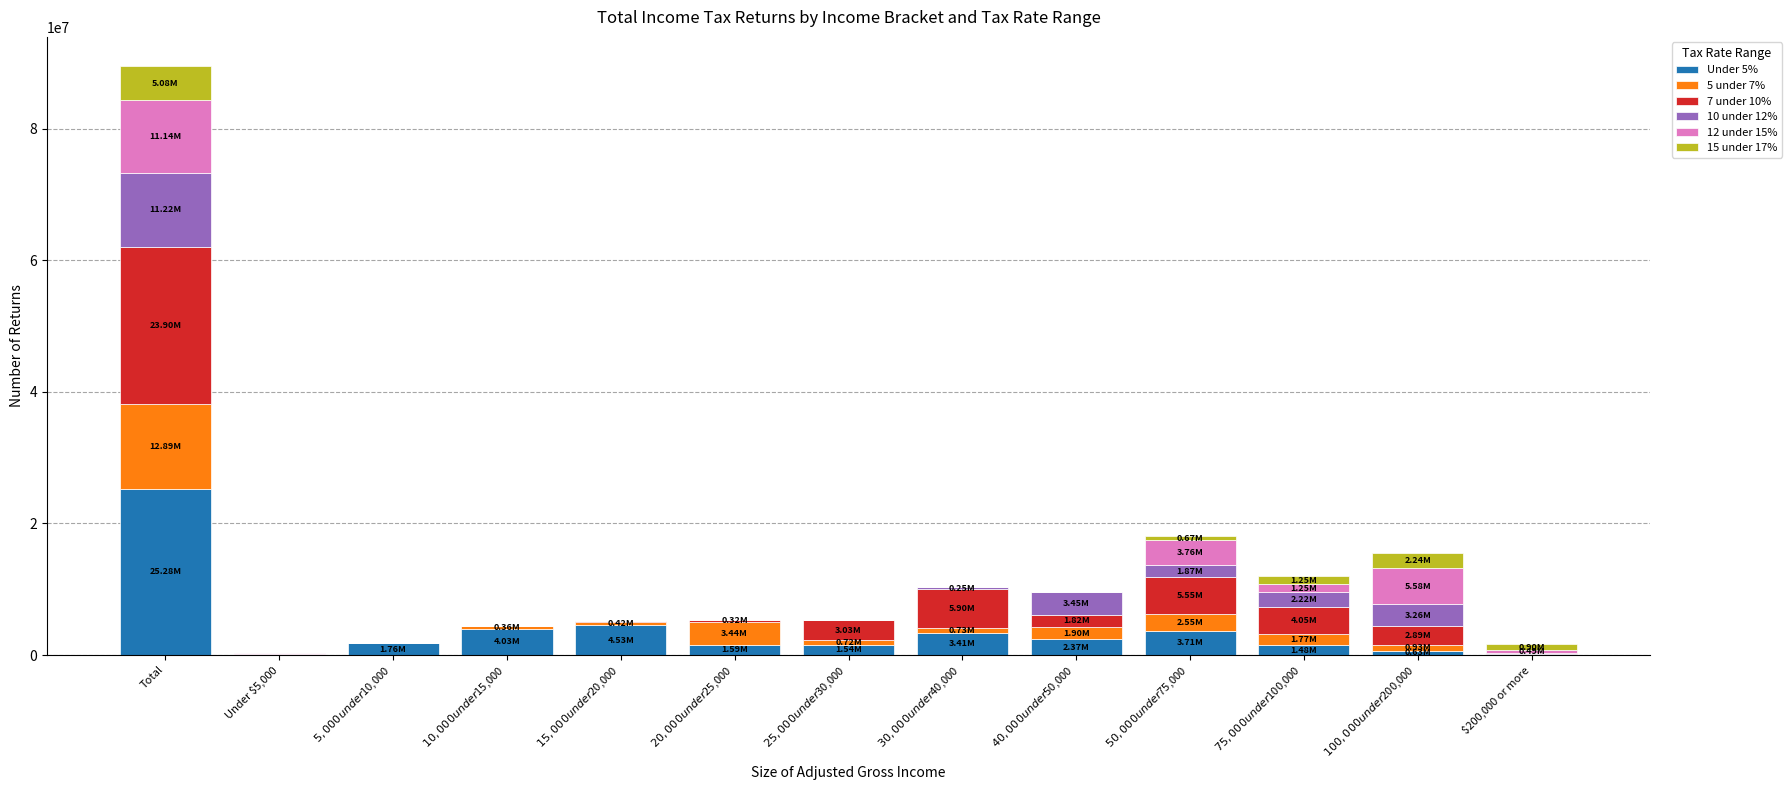

At which category is the sum across all series the highest?

Total